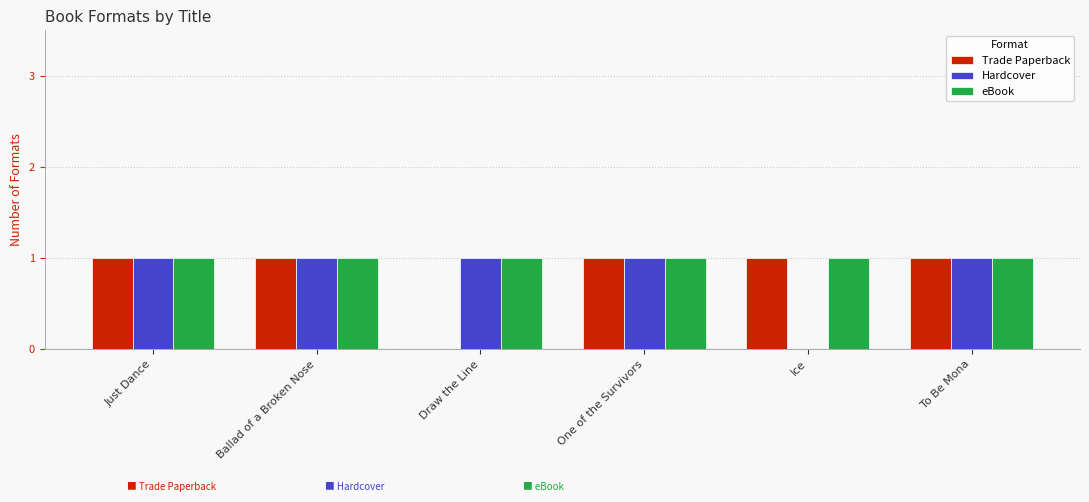

Are the bars horizontal?

No